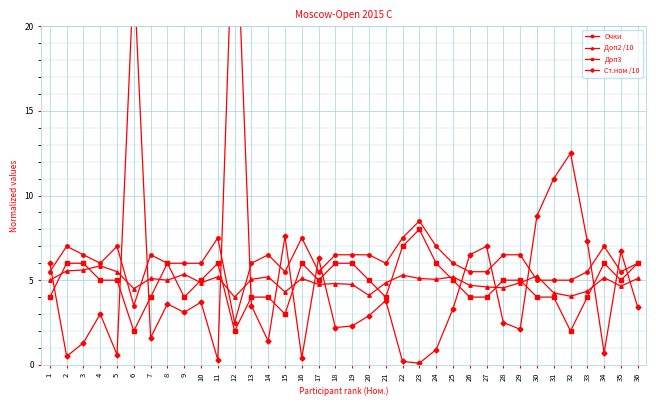

Which series has the largest total across all categories?

Очки